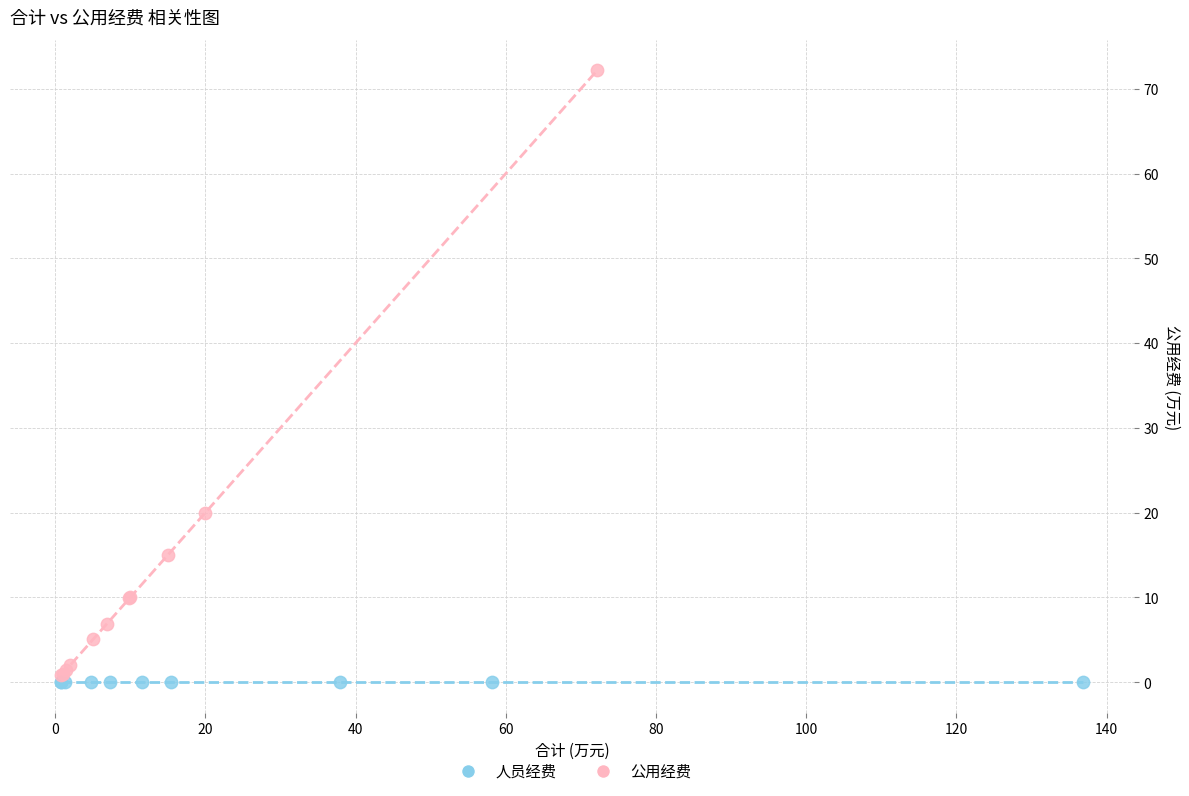

Which series contains the highest Y value?

公用经费